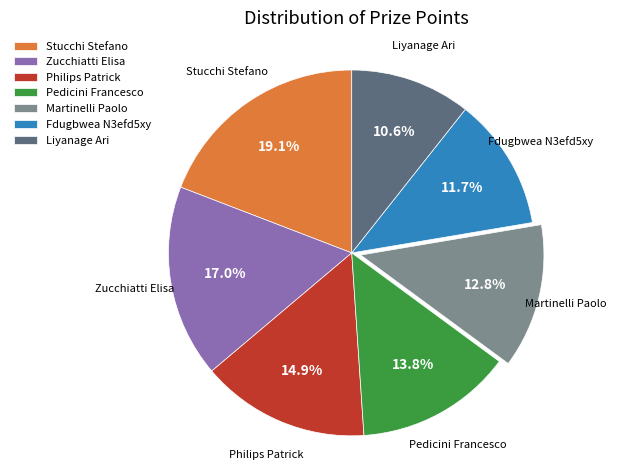

Is it true that Stucchi Stefano is 12% of the pie?

False